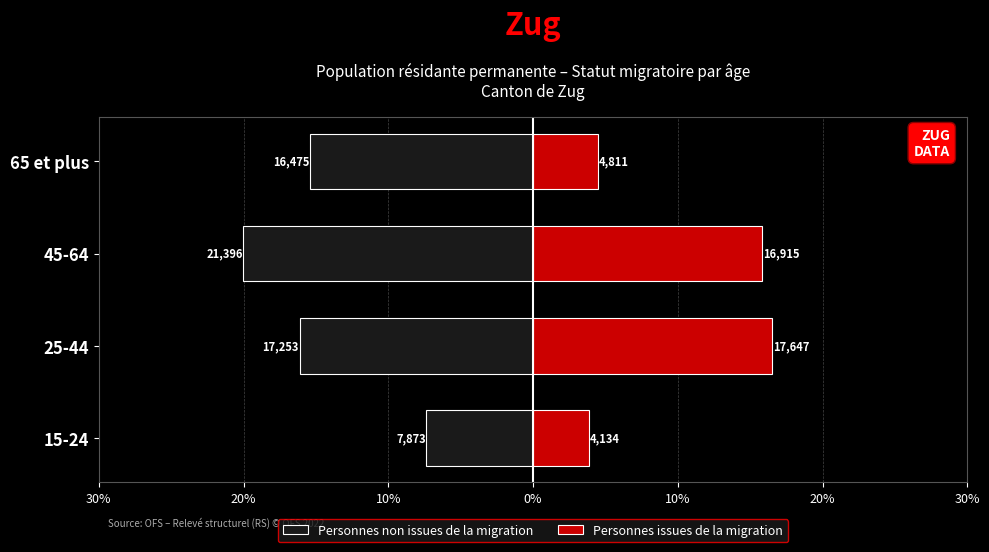

Read the Personnes non issues de la migration value at 25-44.

-16.1